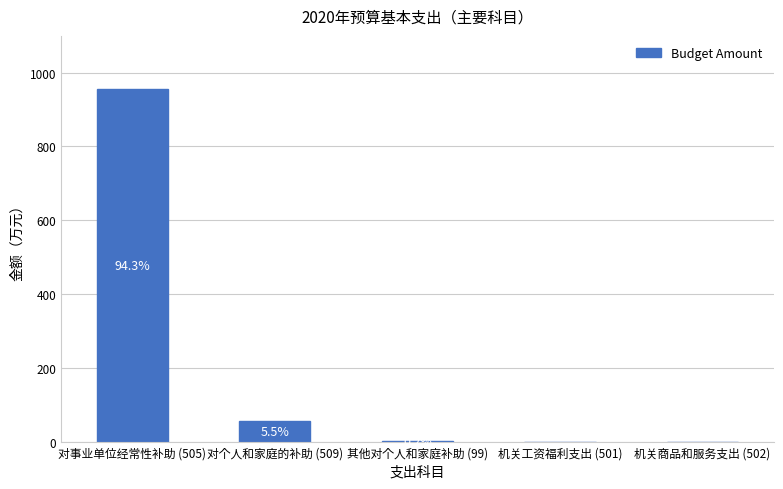

What position from the left is 对个人和家庭的补助 (509)?

2